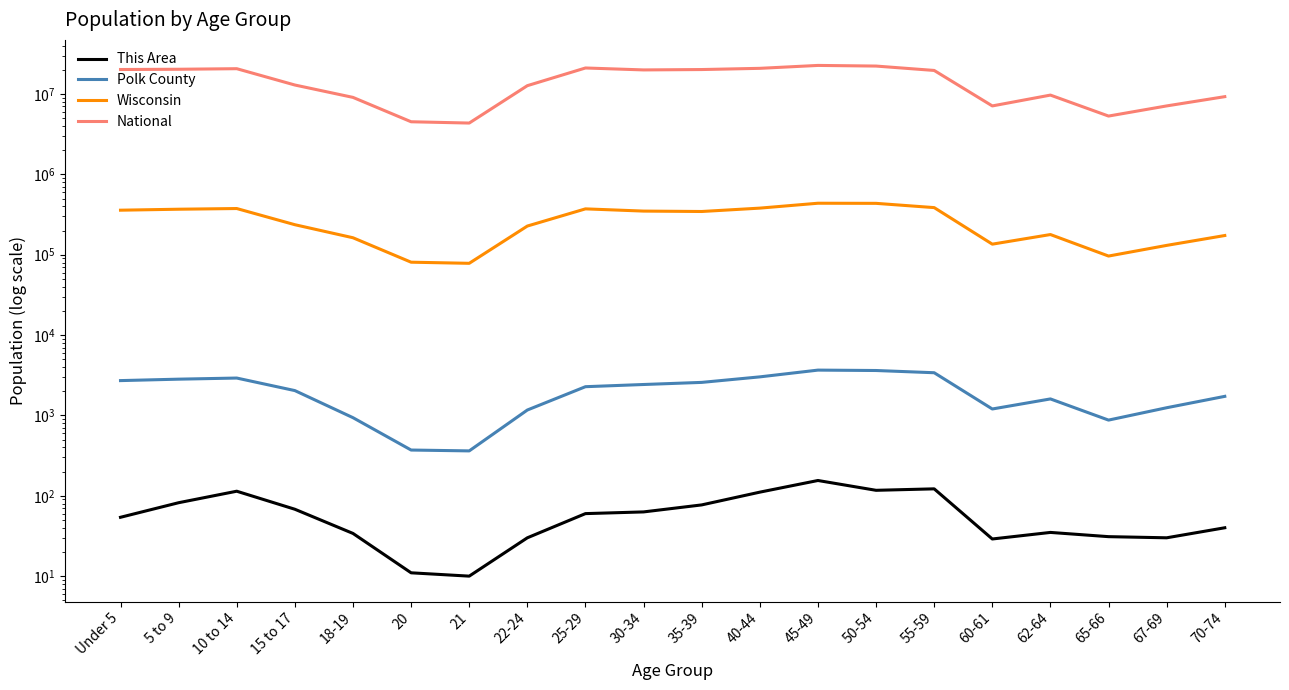

Between 62-64 and 40-44, which is larger?

40-44